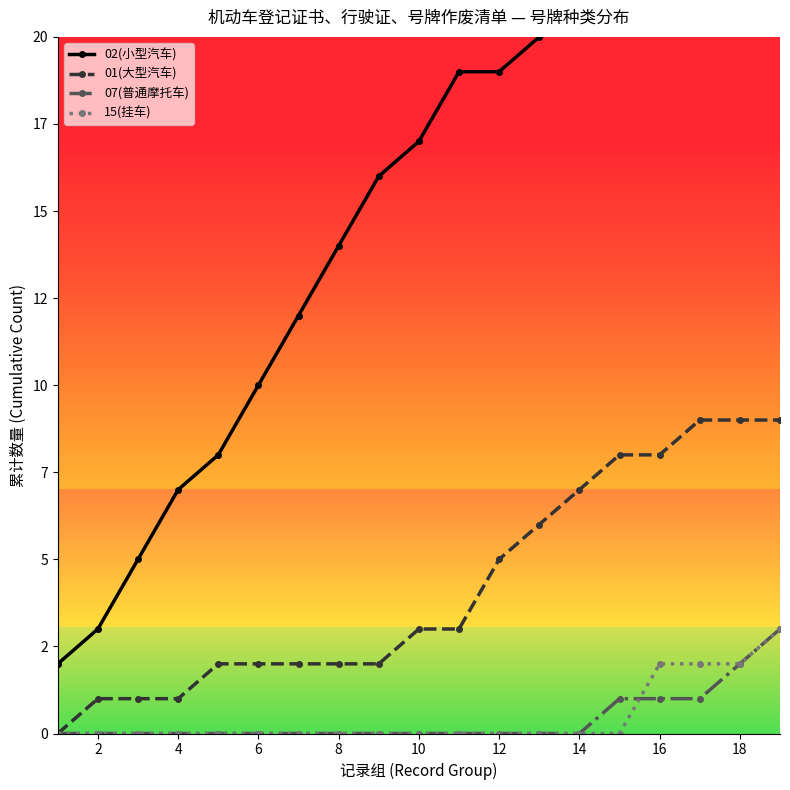

True or false: 02(小型汽车) and 15(挂车) intersect in this chart.

False